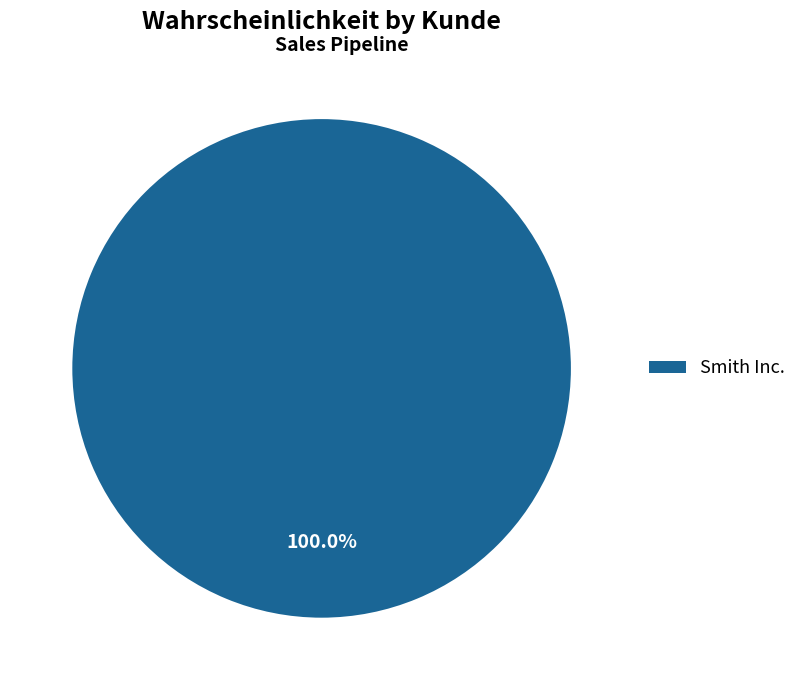

Does Smith Inc. account for over 50% of the chart?

Yes